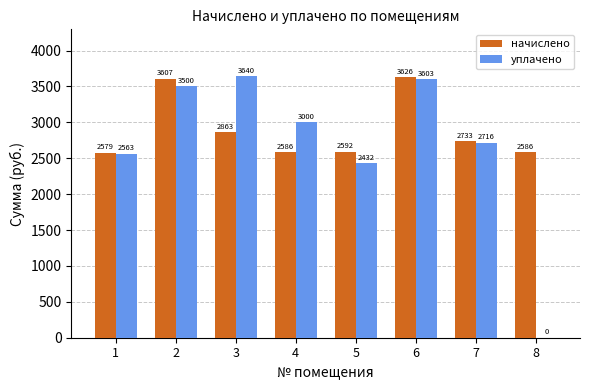

Where is уплачено nearest to the value 1820?

5